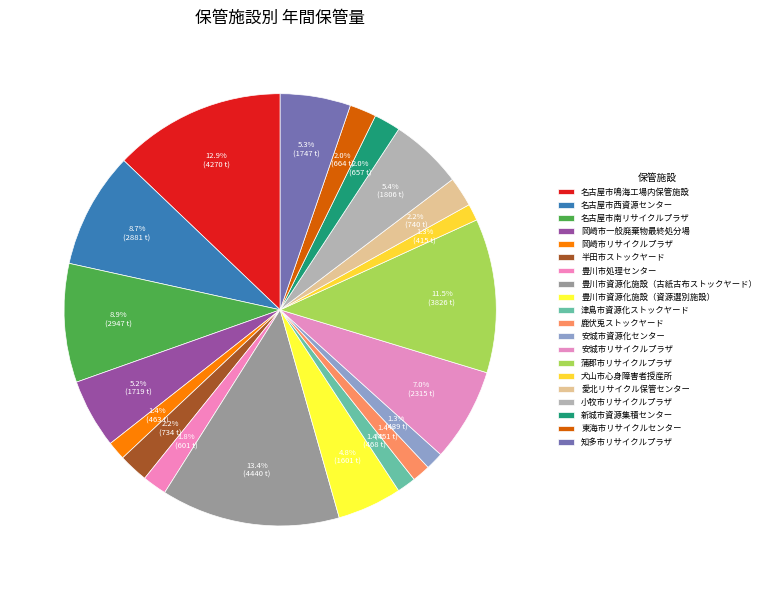

Count the number of slices in the pie.

20